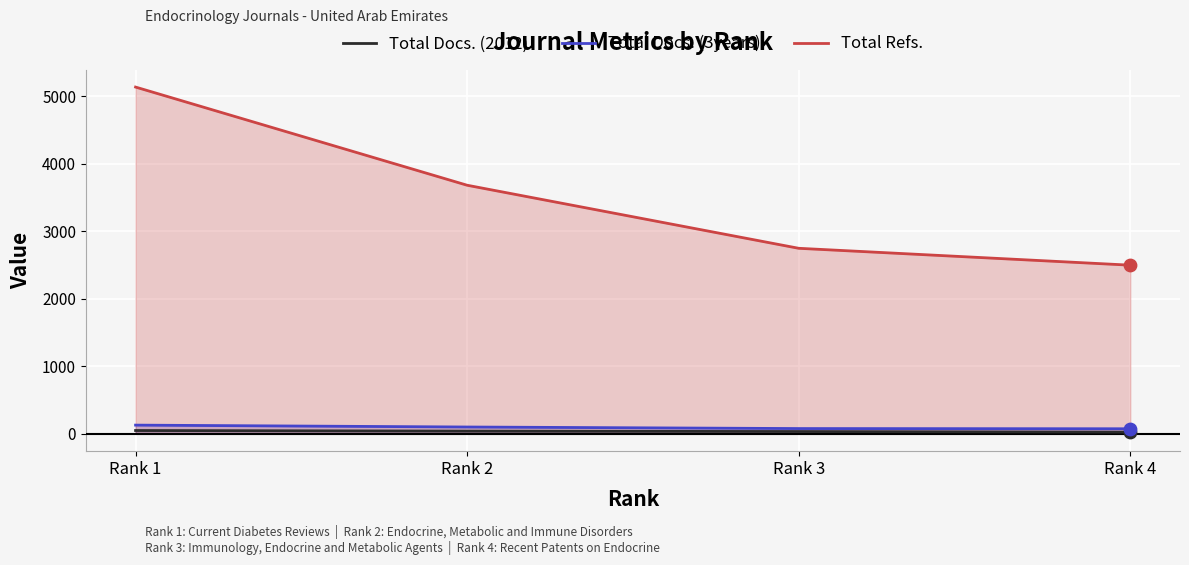

Is the value of Total Refs. at Rank 4 greater than the value of Total Docs. (2012) at Rank 1?

Yes